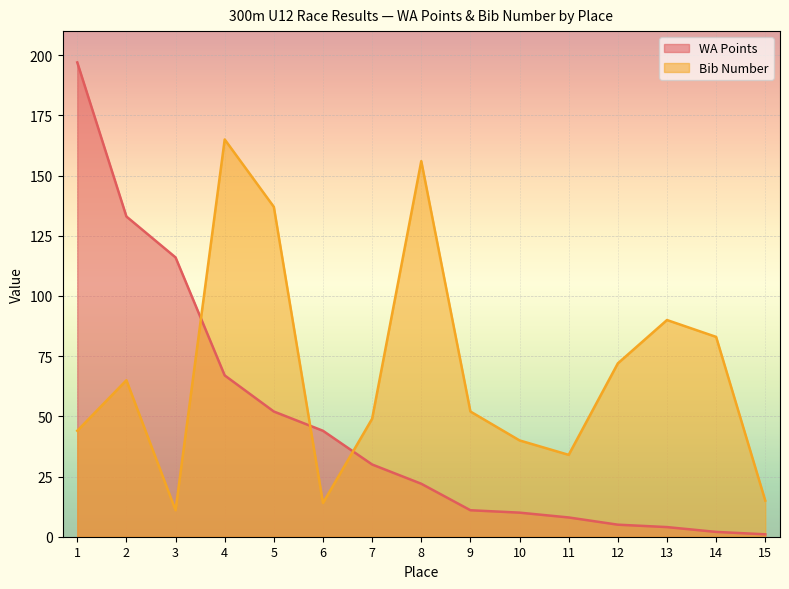

Rank the categories by WA Points value from lowest to highest.

15, 14, 13, 12, 11, 10, 9, 8, 7, 6, 5, 4, 3, 2, 1